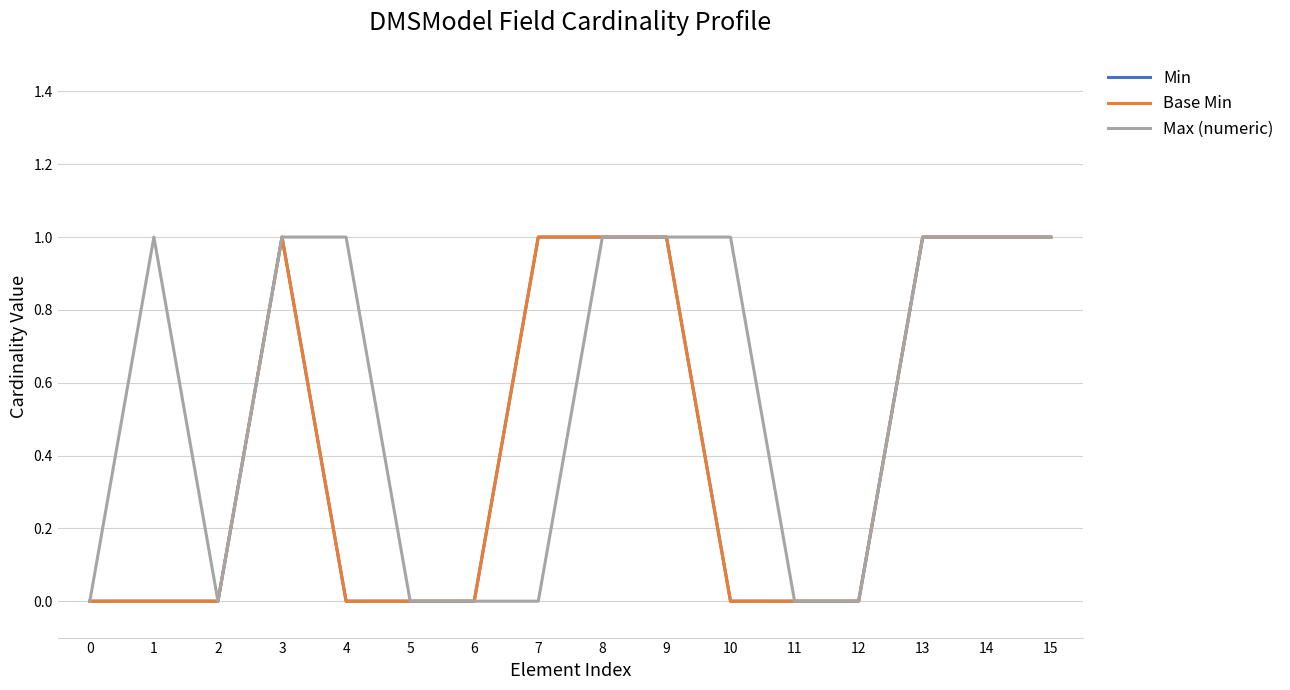

What is the difference between the Max (numeric) values at 7 and 8?

1